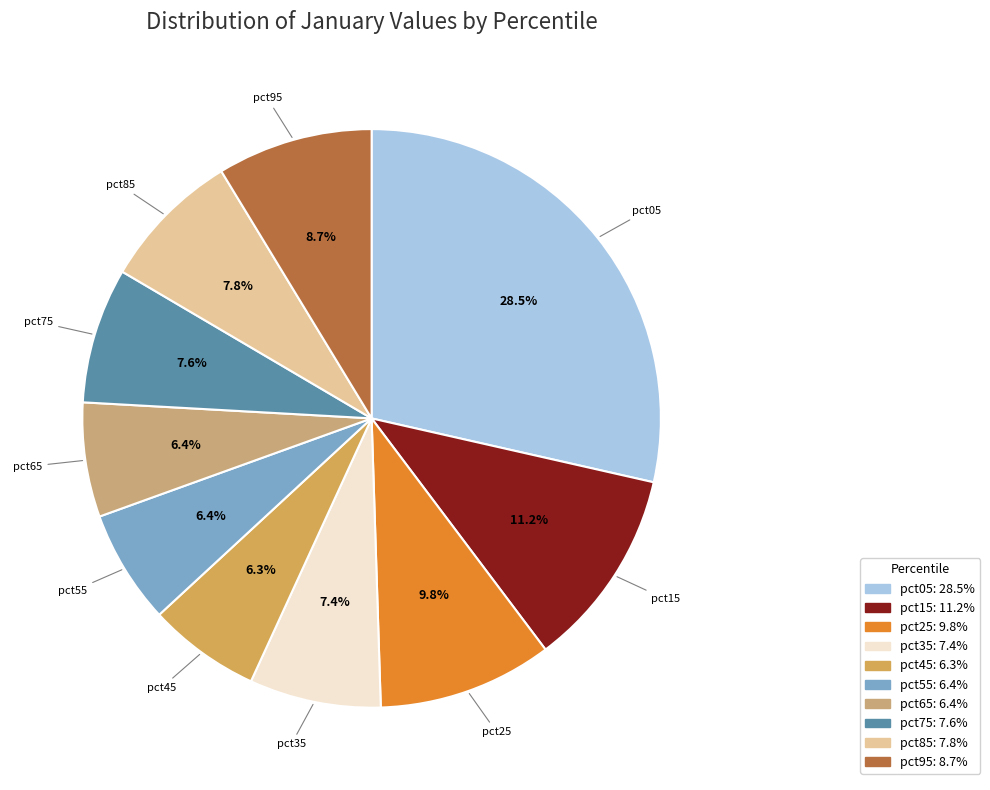

What percentage is the pct95 slice, to the nearest percent?

9%